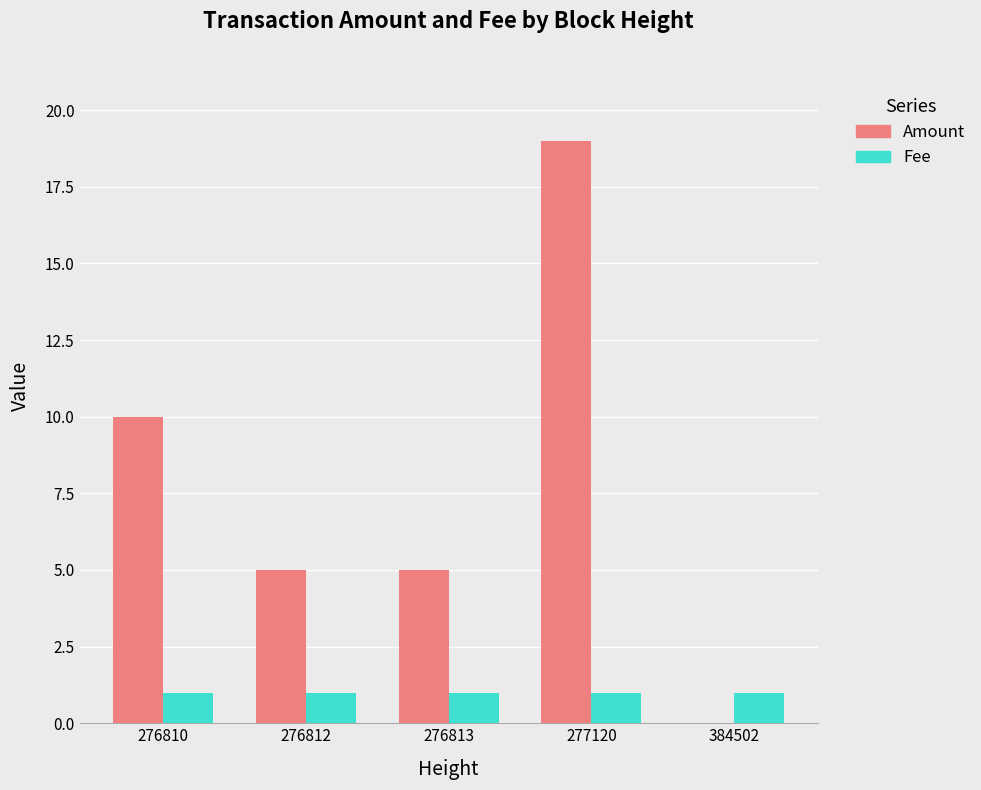

At which label is Amount closest to 9?

276810